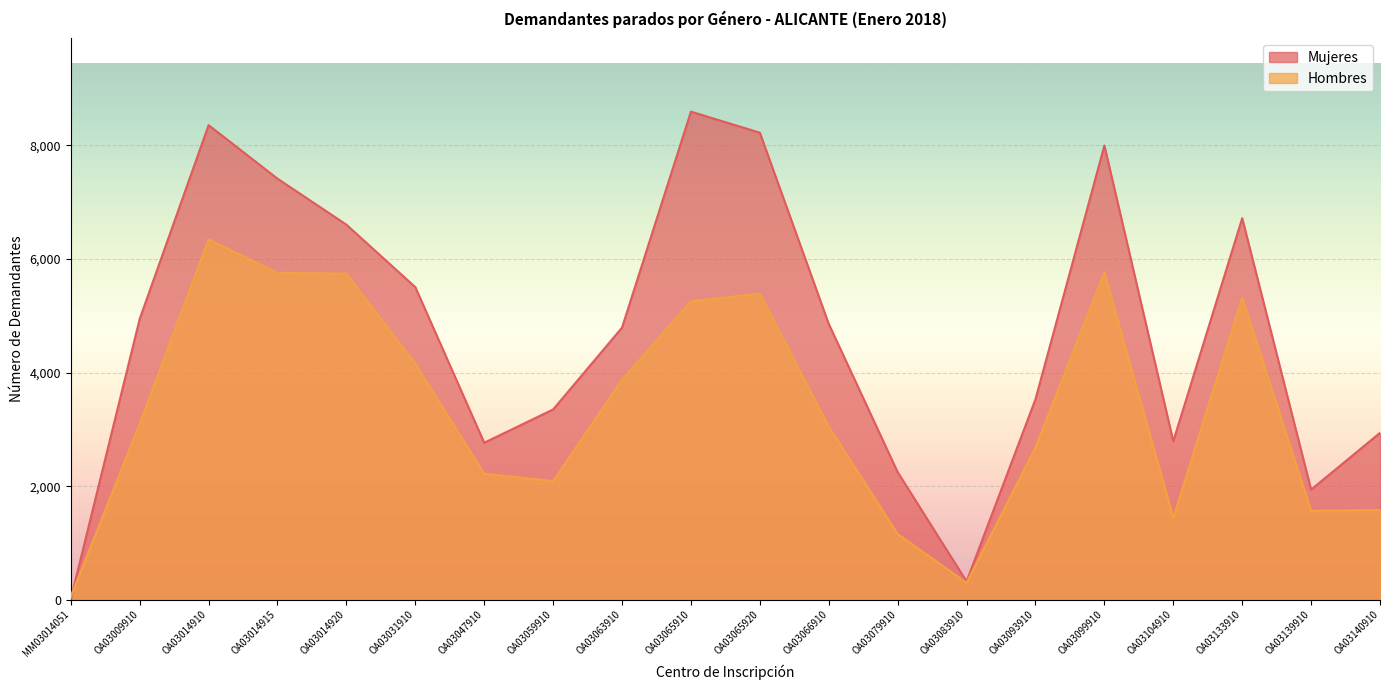

Reading right to left, extract all data points from this chart.

Mujeres: OA03140910=2938	OA03139910=1939	OA03133910=6716	OA03104910=2790	OA03099910=7995	OA03093910=3530	OA03083910=323	OA03079910=2247	OA03066910=4855	OA03065920=8221	OA03065910=8592	OA03063910=4791	OA03059910=3350	OA03047910=2764	OA03031910=5503	OA03014920=6602	OA03014915=7412	OA03014910=8354	OA03009910=4943	MM03014051=14
Hombres: OA03140910=1580	OA03139910=1567	OA03133910=5321	OA03104910=1441	OA03099910=5761	OA03093910=2680	OA03083910=298	OA03079910=1158	OA03066910=3047	OA03065920=5389	OA03065910=5253	OA03063910=3874	OA03059910=2088	OA03047910=2218	OA03031910=4156	OA03014920=5740	OA03014915=5753	OA03014910=6343	OA03009910=3096	MM03014051=54